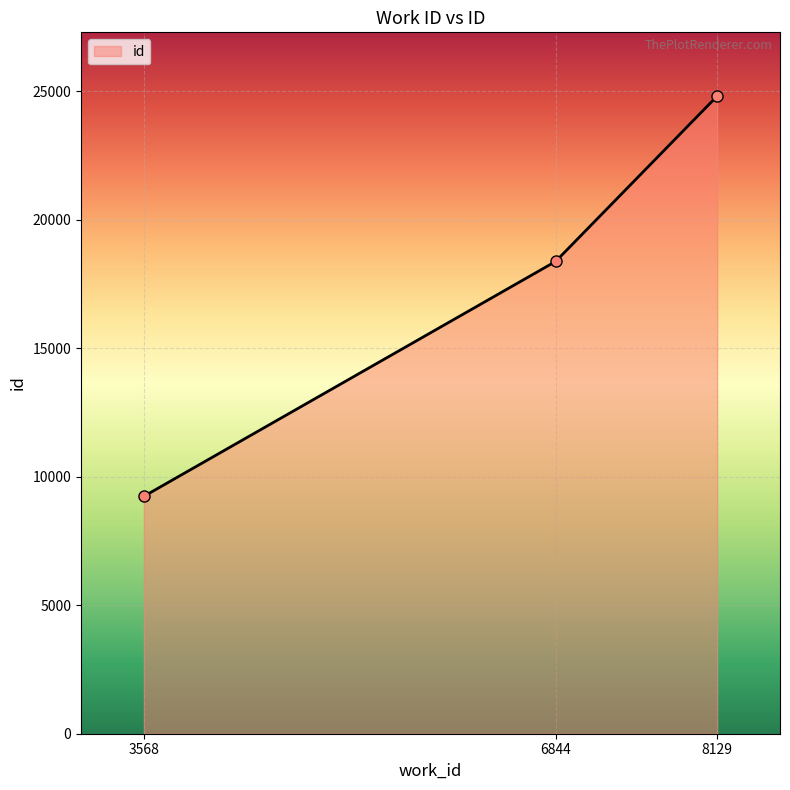

Count the values in the range 9236 to 24806.

3